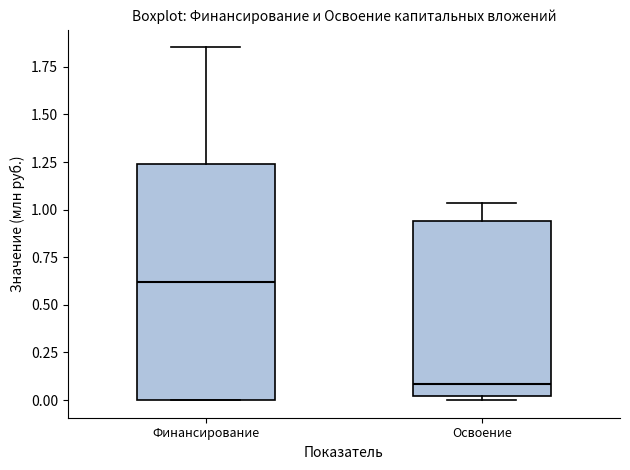

Which box has the lowest median line?

Освоение